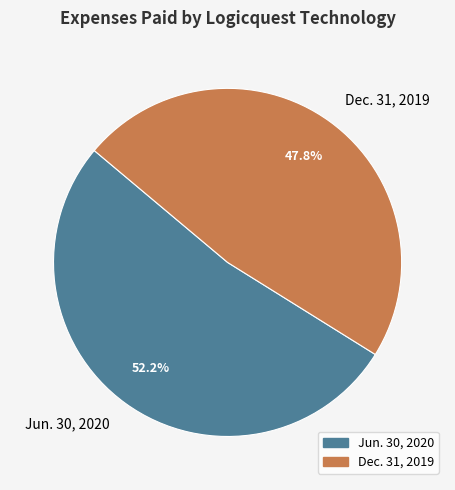

How many slices are in this pie chart?

2